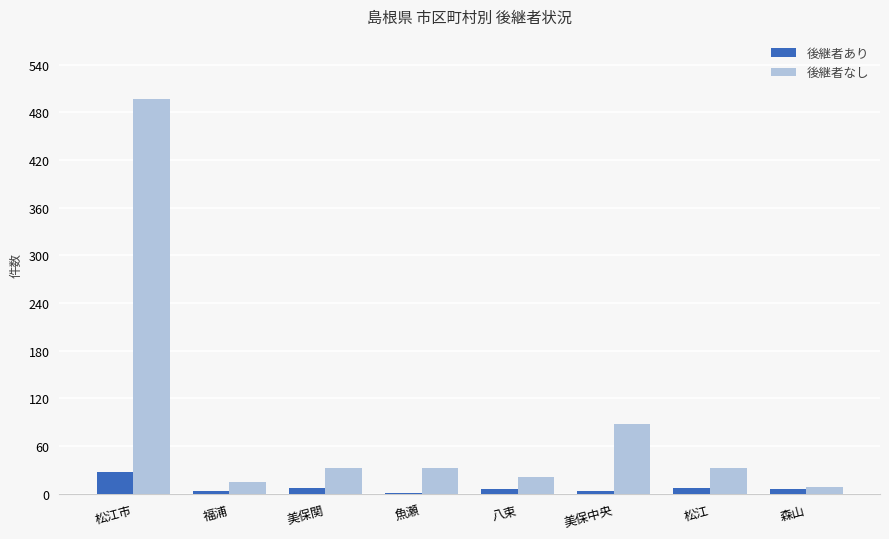

What is the total value across all series at 八束?

27